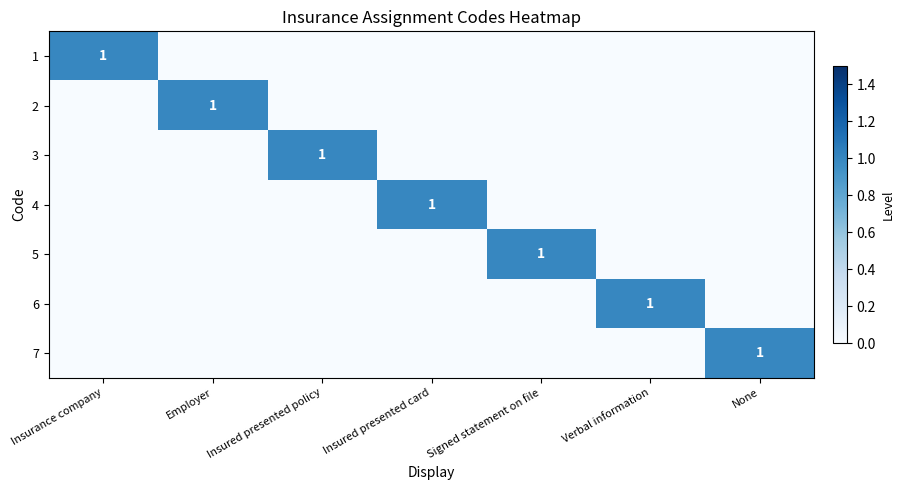

The value of 4 at Employer is 0. True or false?

True